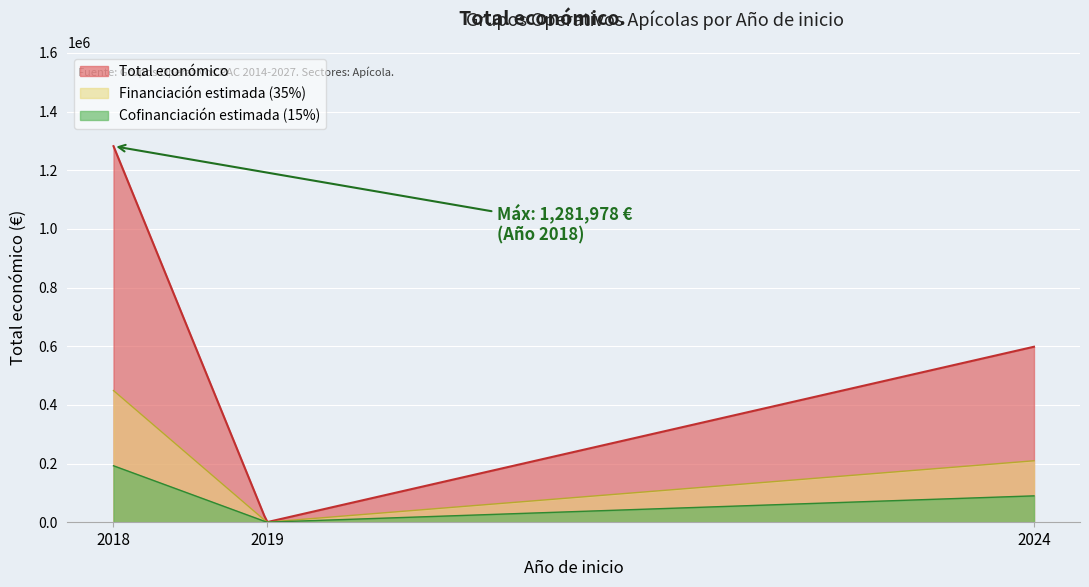

Where is the first local maximum?

2018